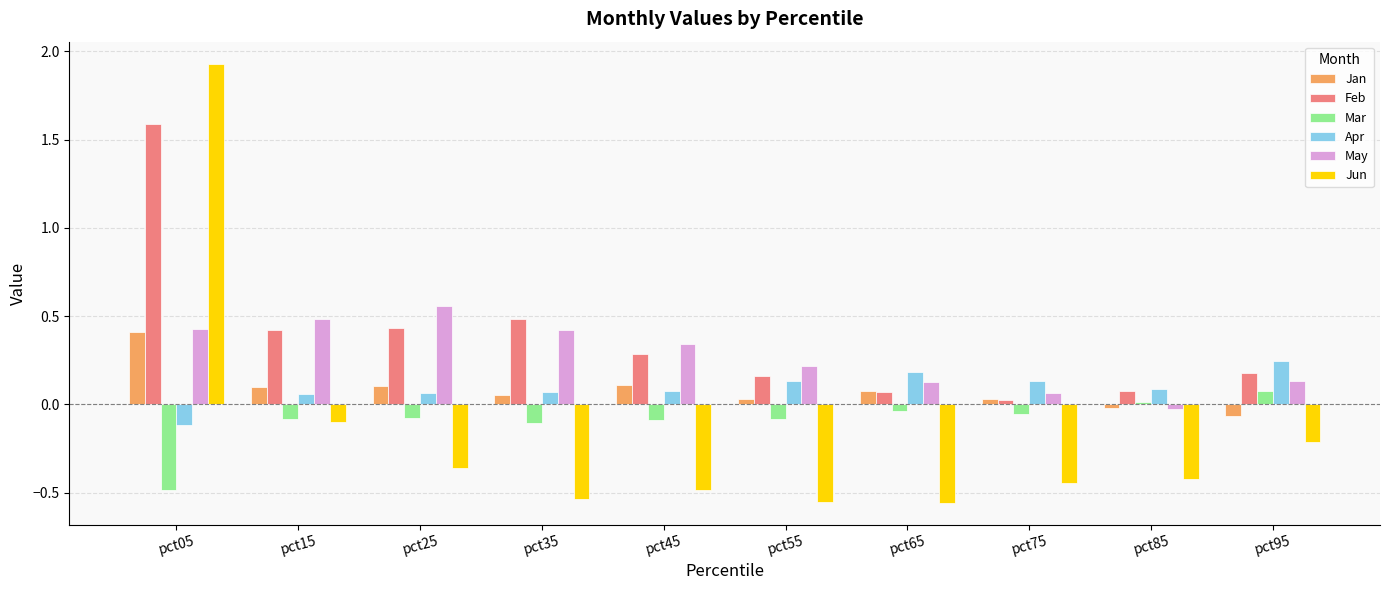

Rank the series by their maximum value, from lowest to highest.

Mar, Apr, Jan, May, Feb, Jun